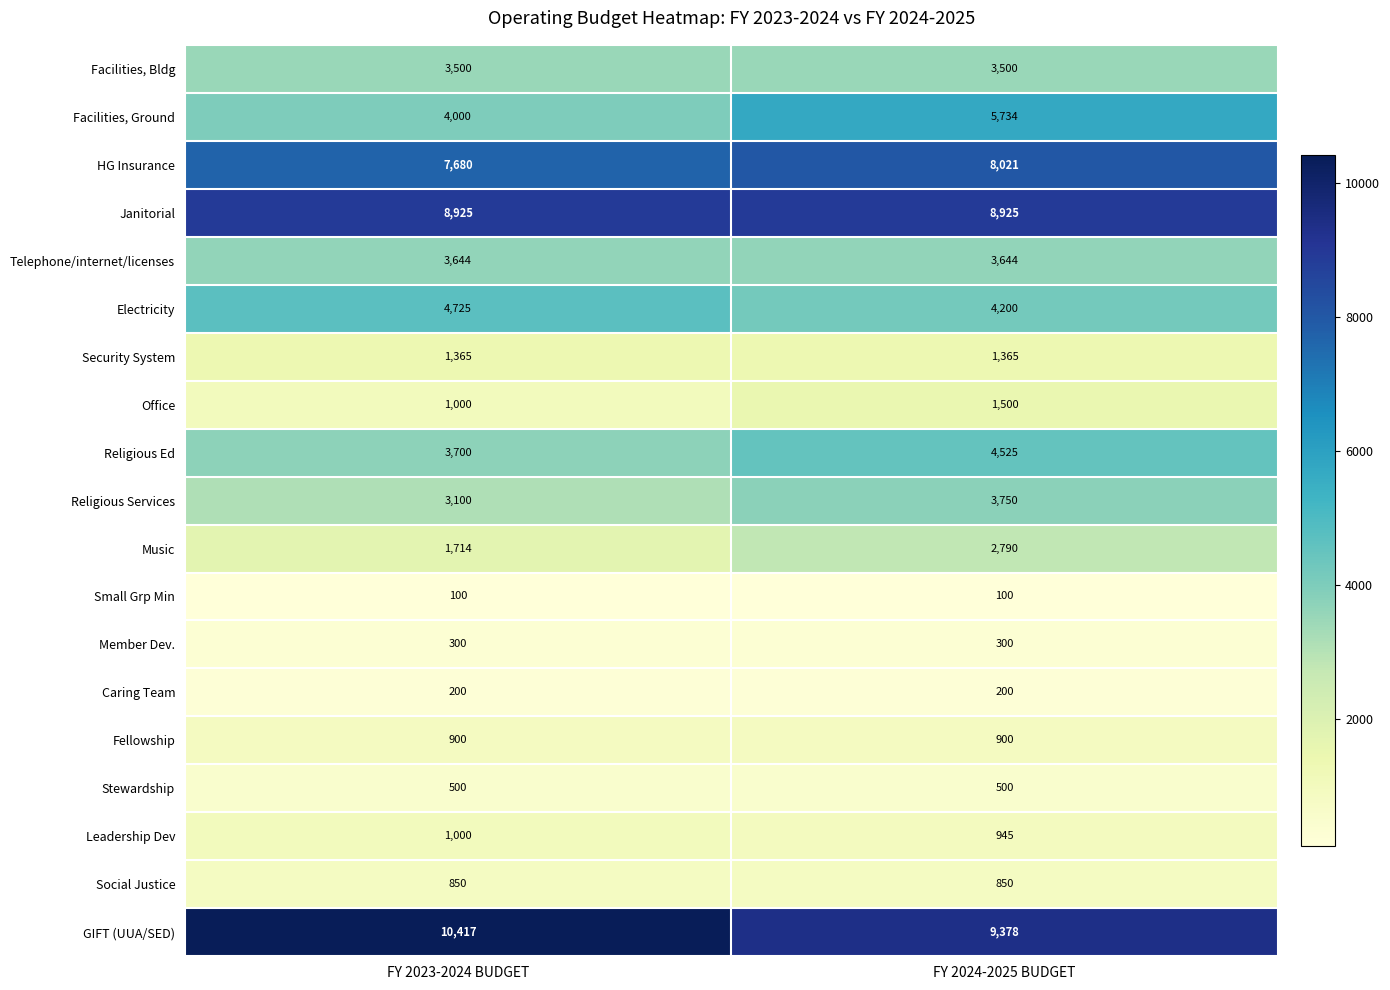

At how many categories does at least one series exceed 1219?

2